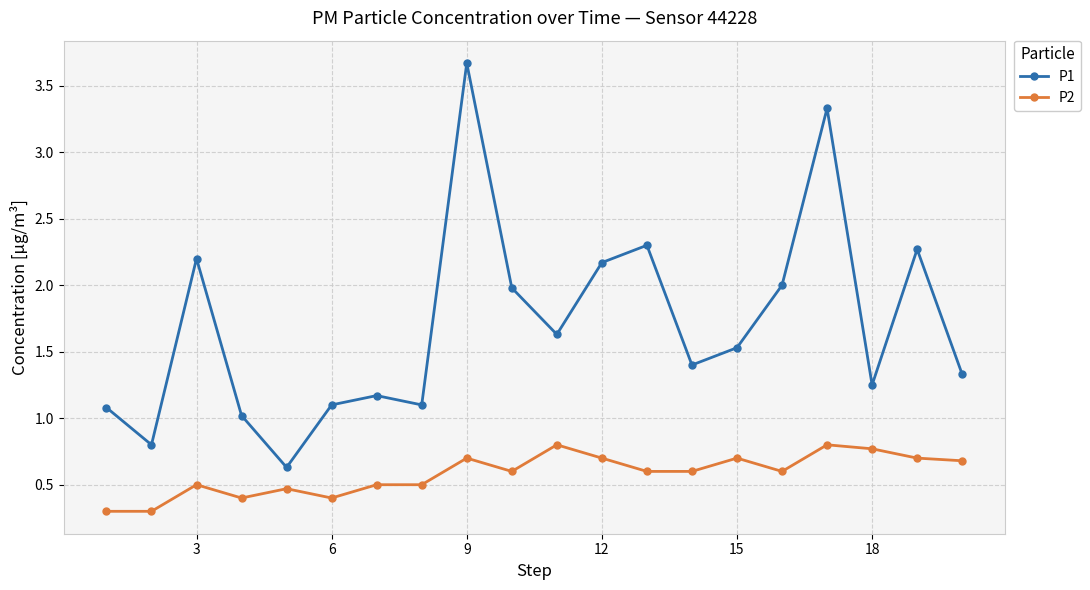

Which series has the widest spread of values?

P1